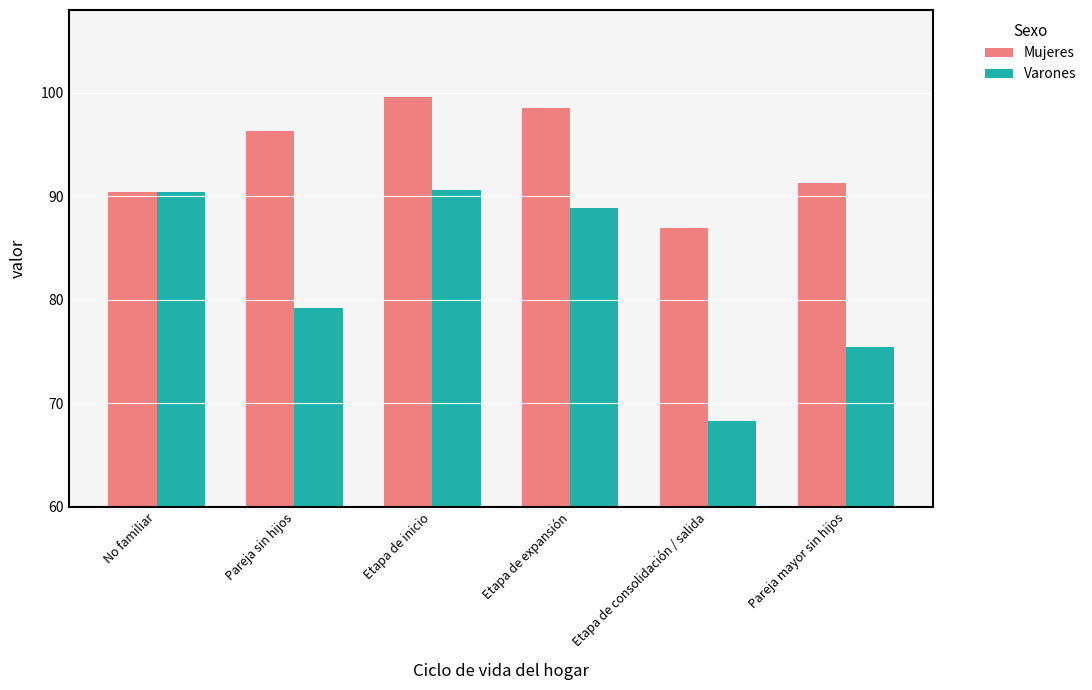

Which category has the highest value in the Mujeres series?

Etapa de inicio